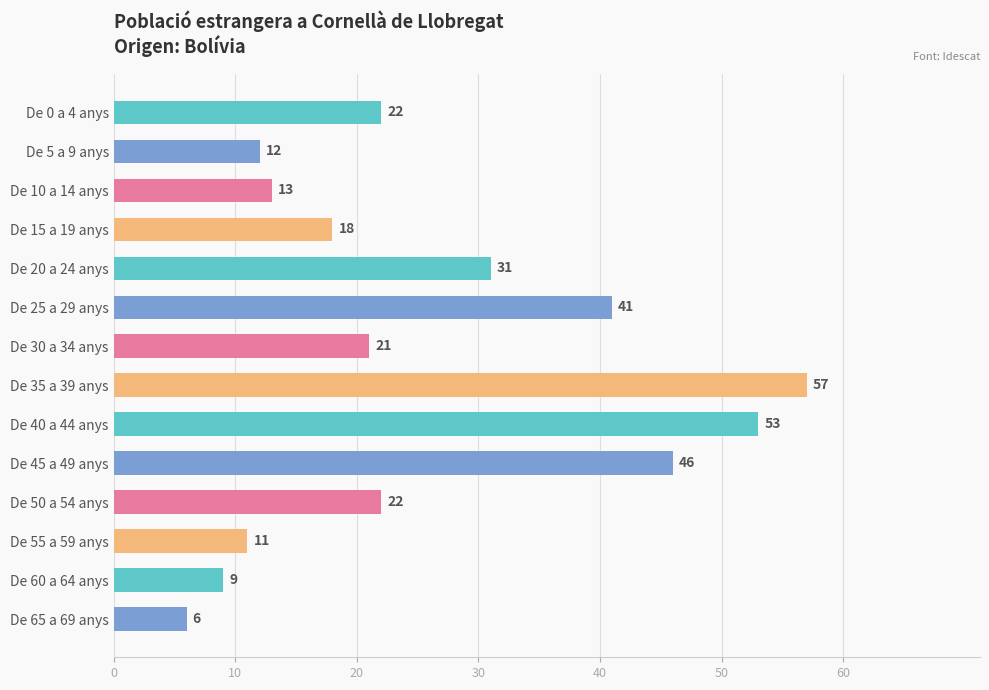

Does the chart contain stacked bars?

No